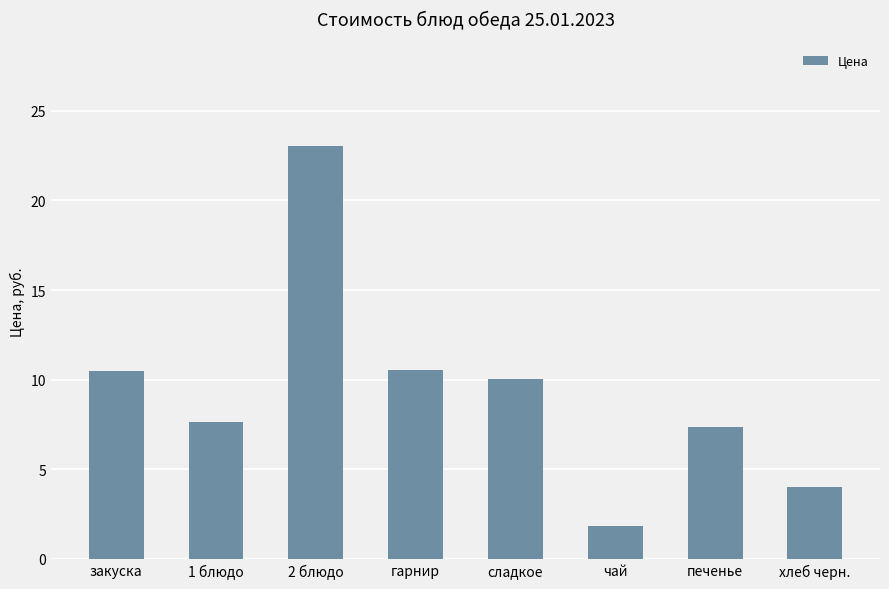

What is the difference between the maximum and minimum values?

21.2